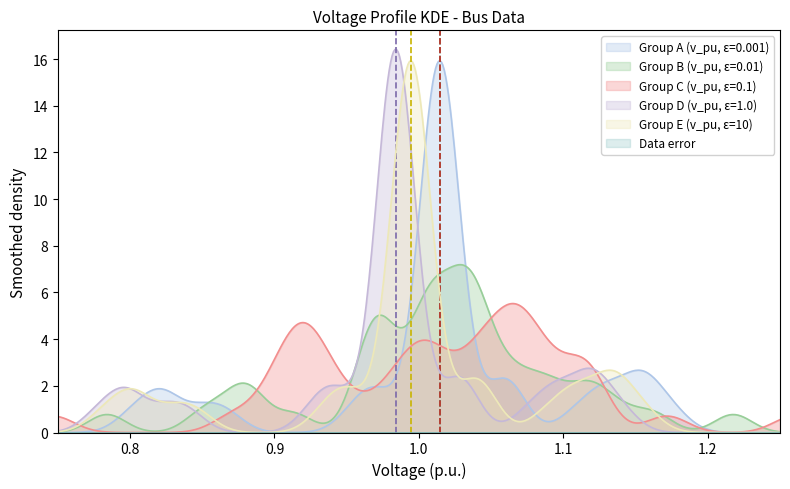

What is the maximum value for Group D (v_pu, ε=1.0)?

16.4